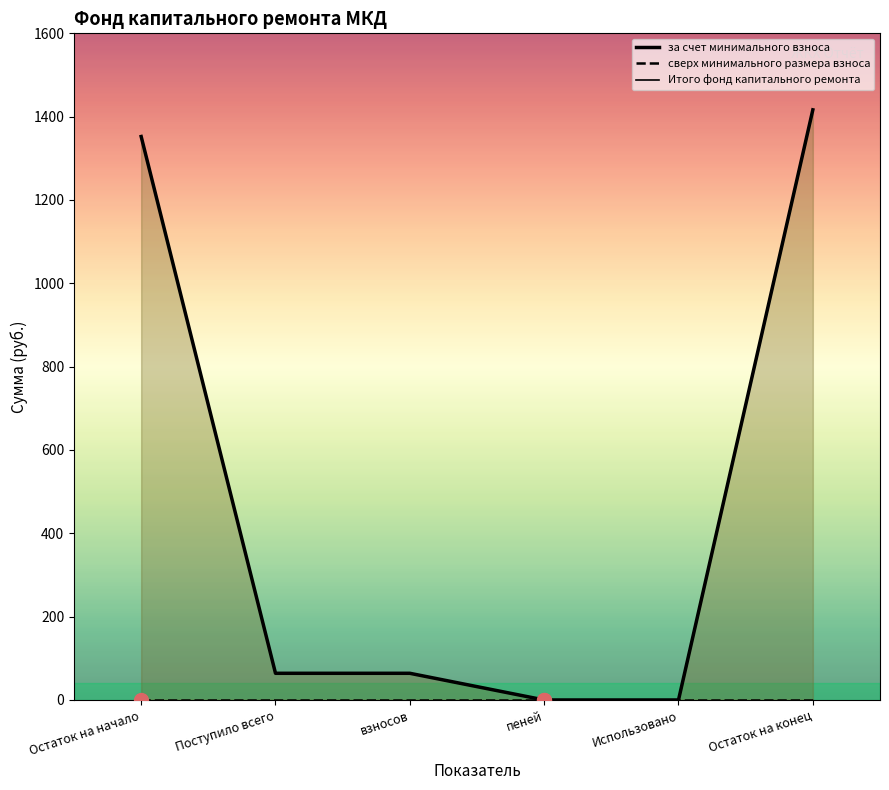

Which series has the largest total across all categories?

за счет минимального взноса